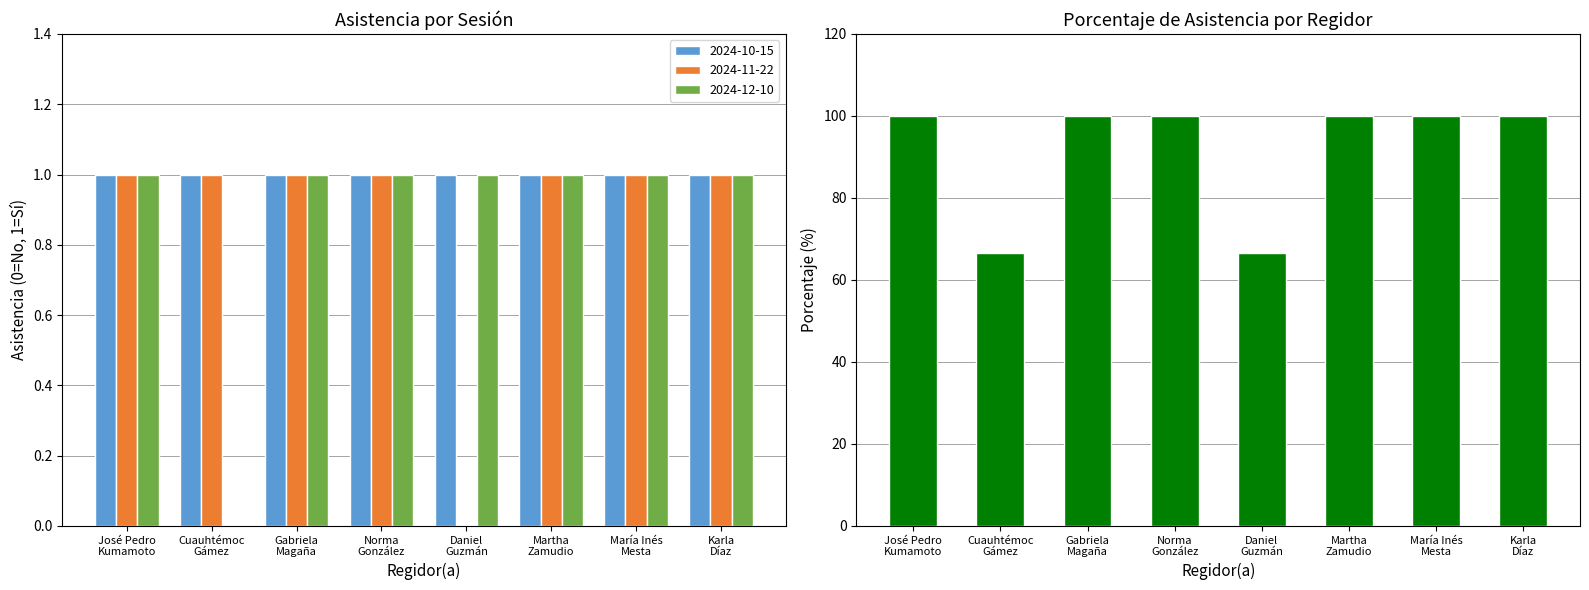

Reading left to right, extract all data points from this chart.

100.0	66.7	100.0	100.0	66.7	100.0	100.0	100.0